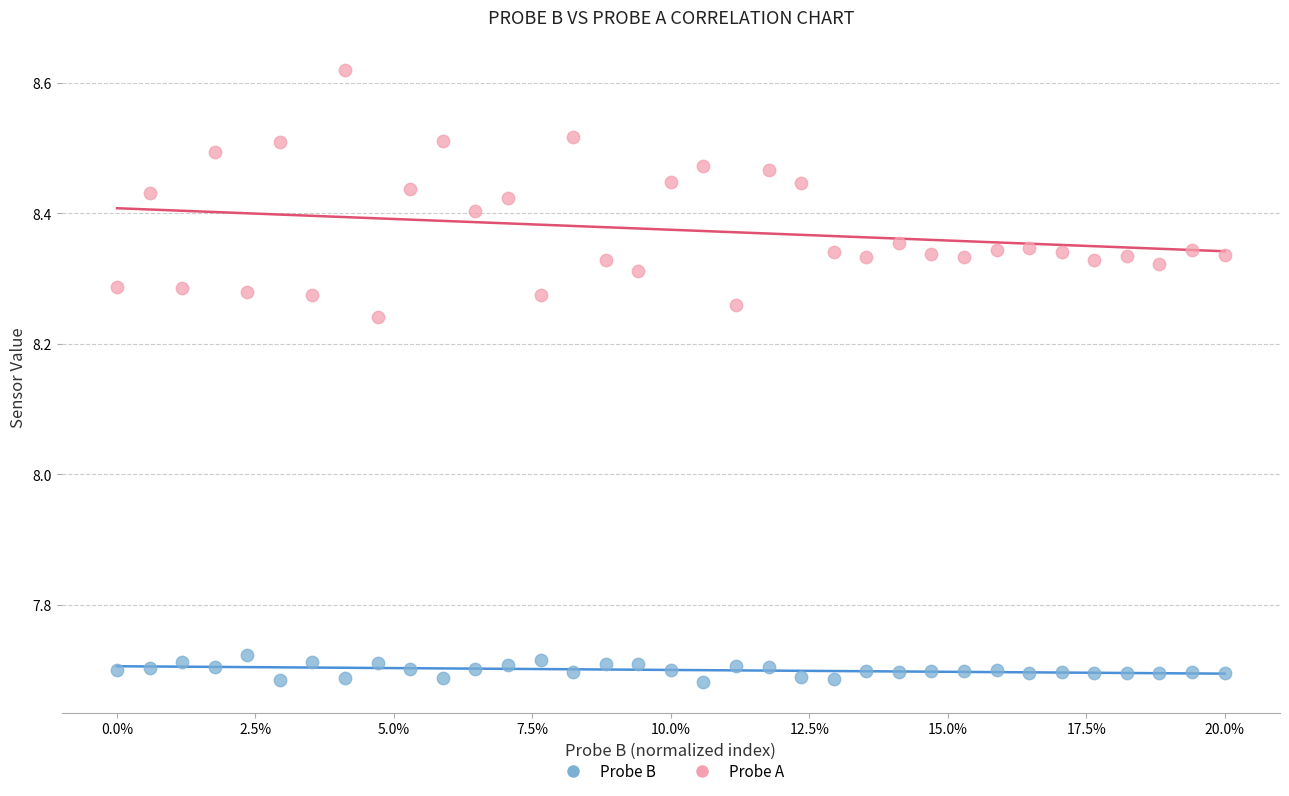

Which series reaches the maximum Y coordinate?

Probe A